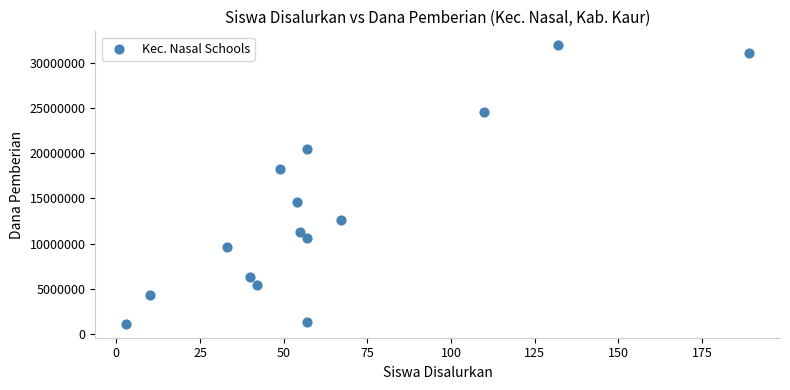

What is the range of Y values (max minus min)?

30825000